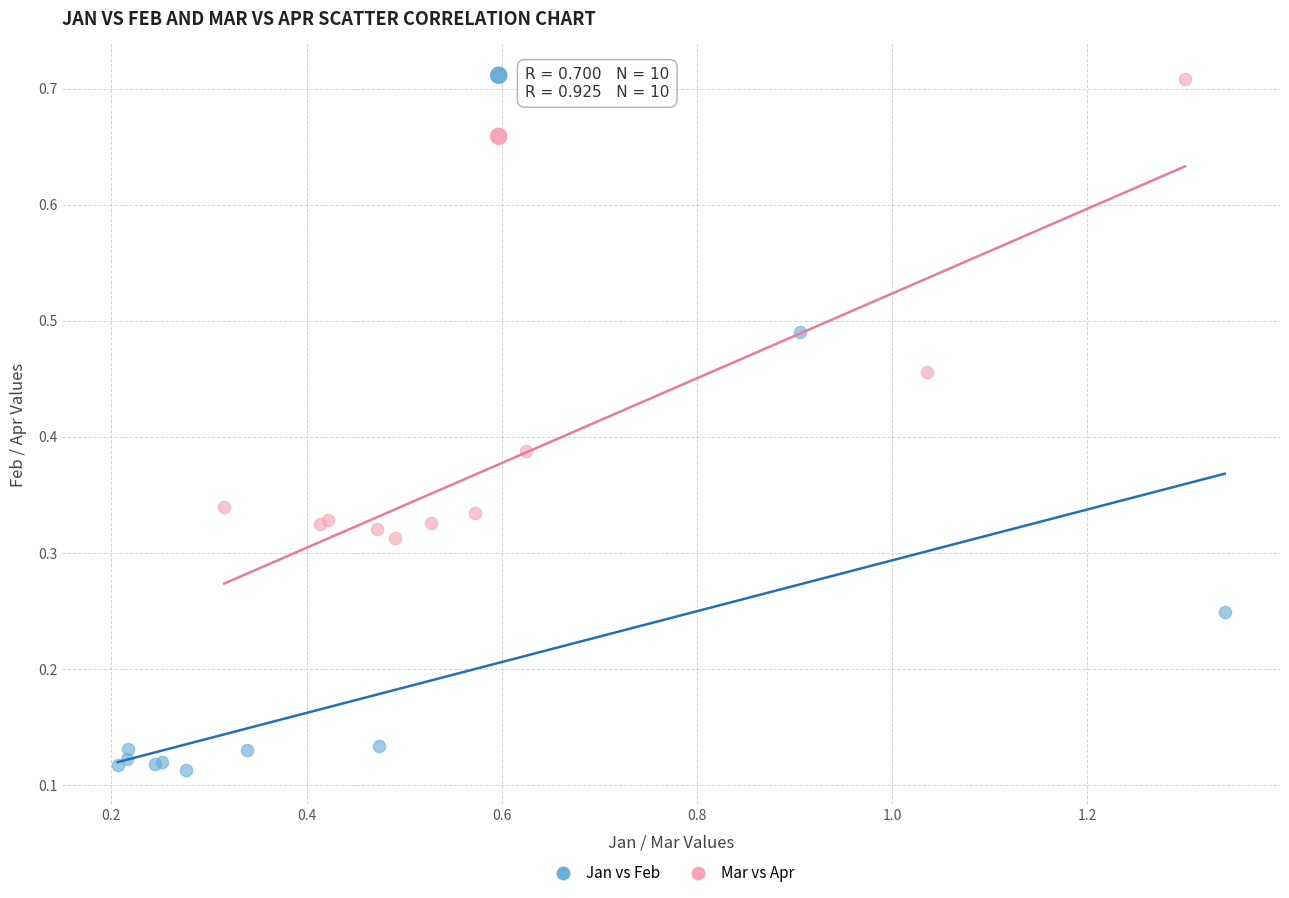

Which series contains the lowest Y value?

Jan vs Feb